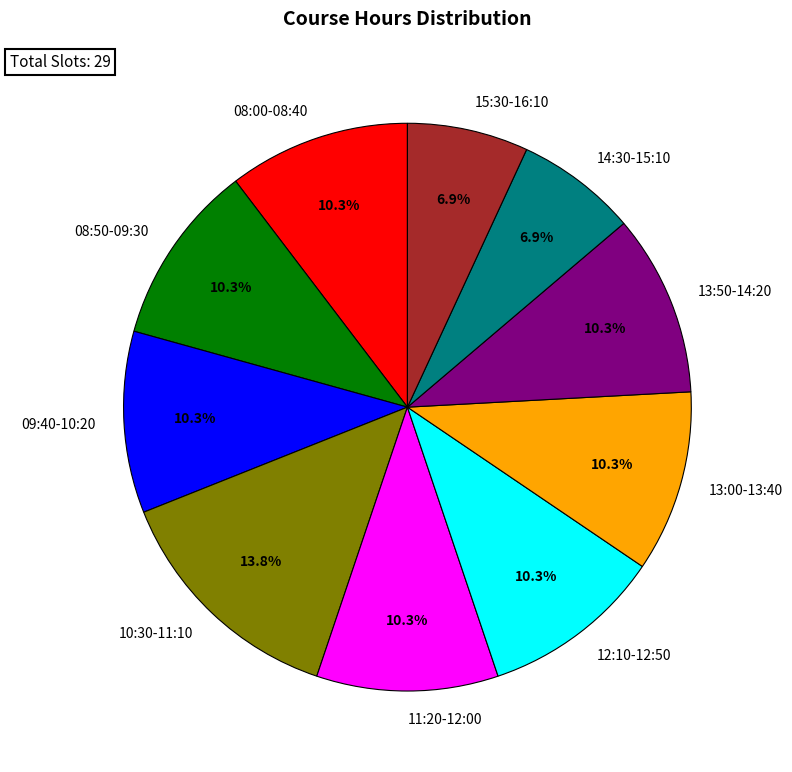

How many slices are in this pie chart?

10